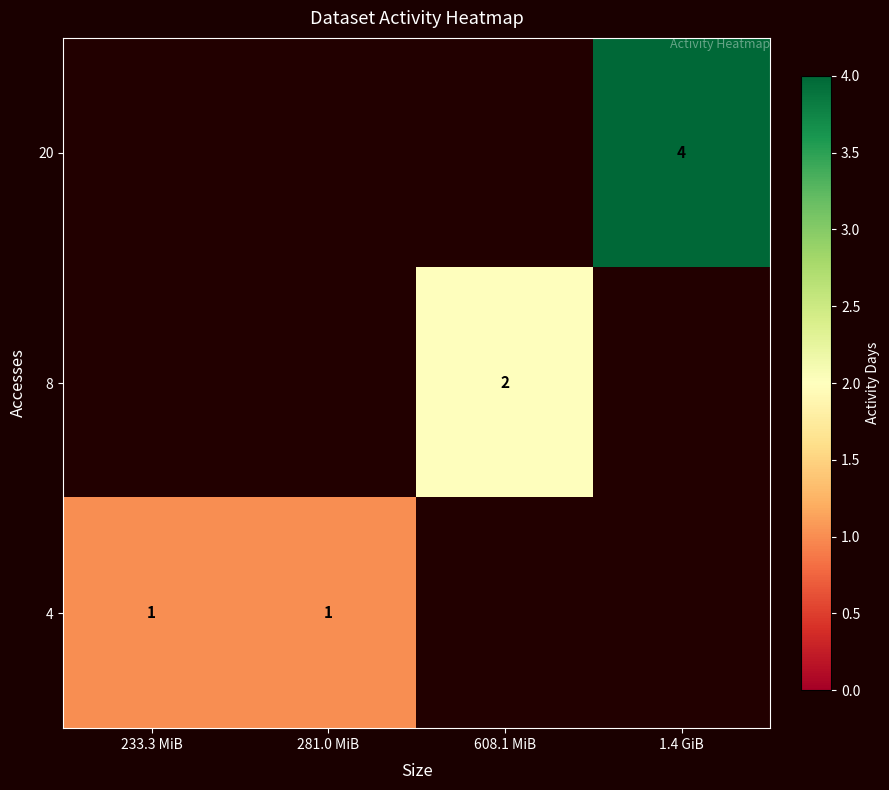

The 8 series shows 2 at 608.1 MiB. True or false?

True